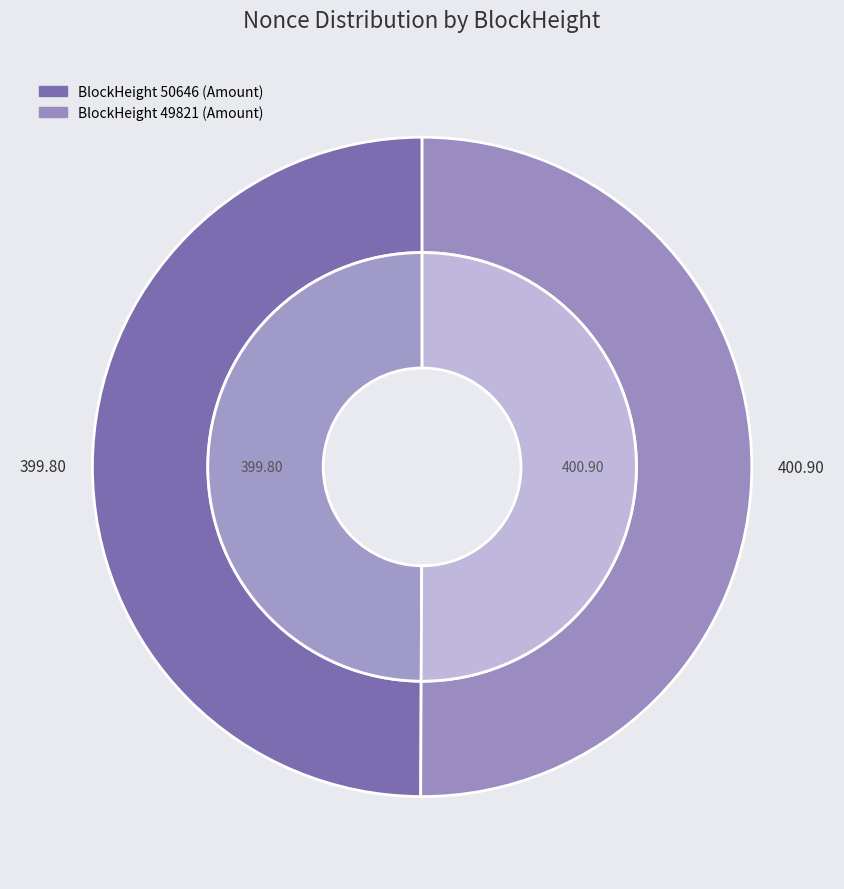

True or false: 49821 accounts for 99% of the total.

False